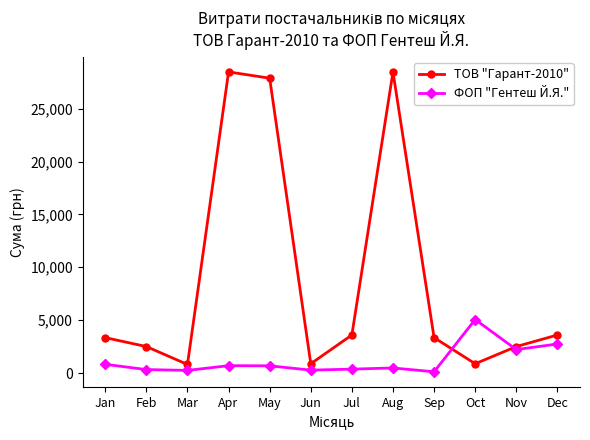

List the series in order of their overall mean, lowest first.

ФОП "Гентеш Й.Я.", ТОВ "Гарант-2010"